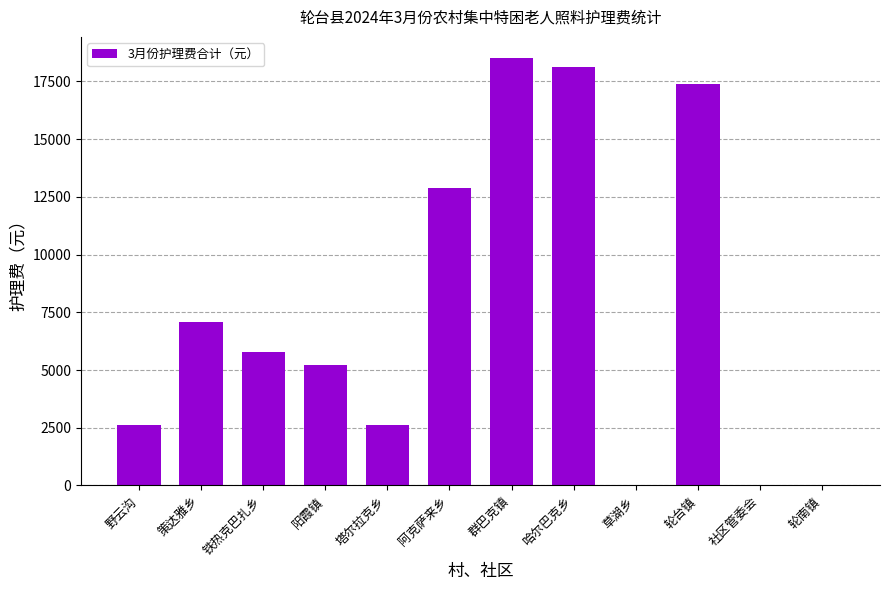

What is the greatest value displayed?

18500